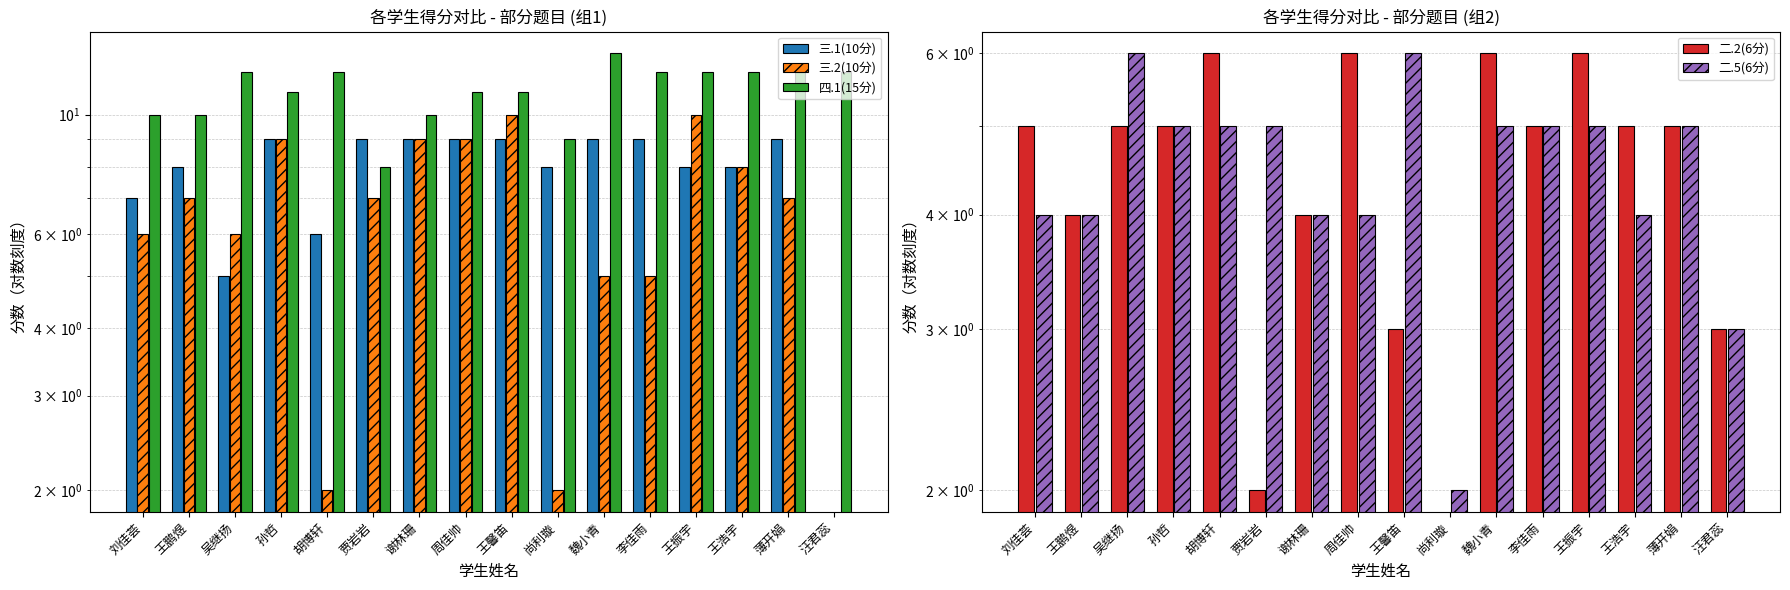

At 刘佳荟, list the series in order from smallest to largest.

二.5(6分), 二.2(6分), 三.2(10分), 三.1(10分), 四.1(15分)